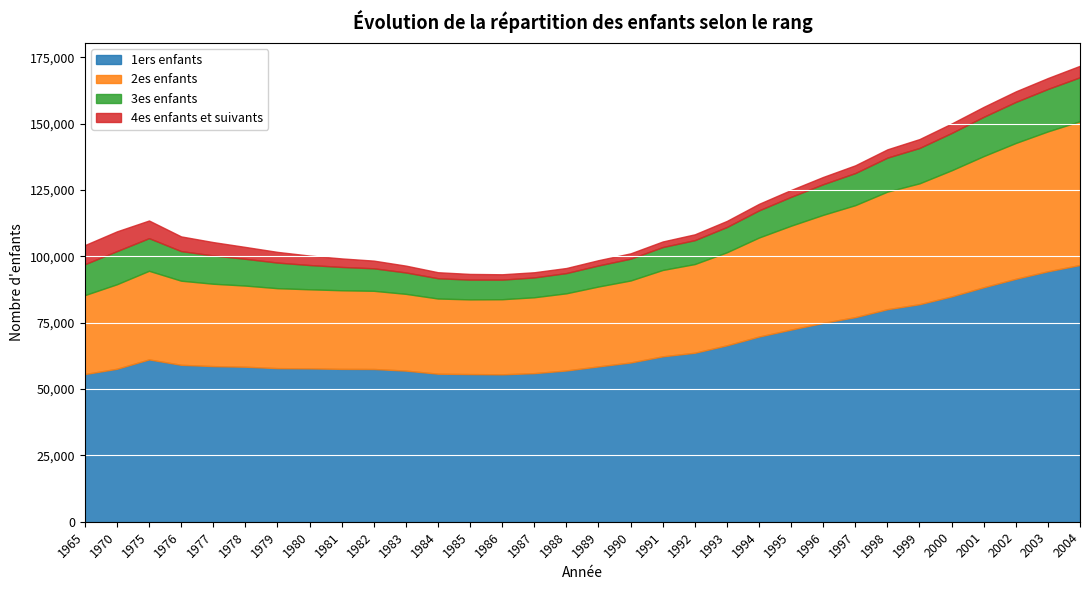

At which label is 3es enfants closest to 11969?

1997